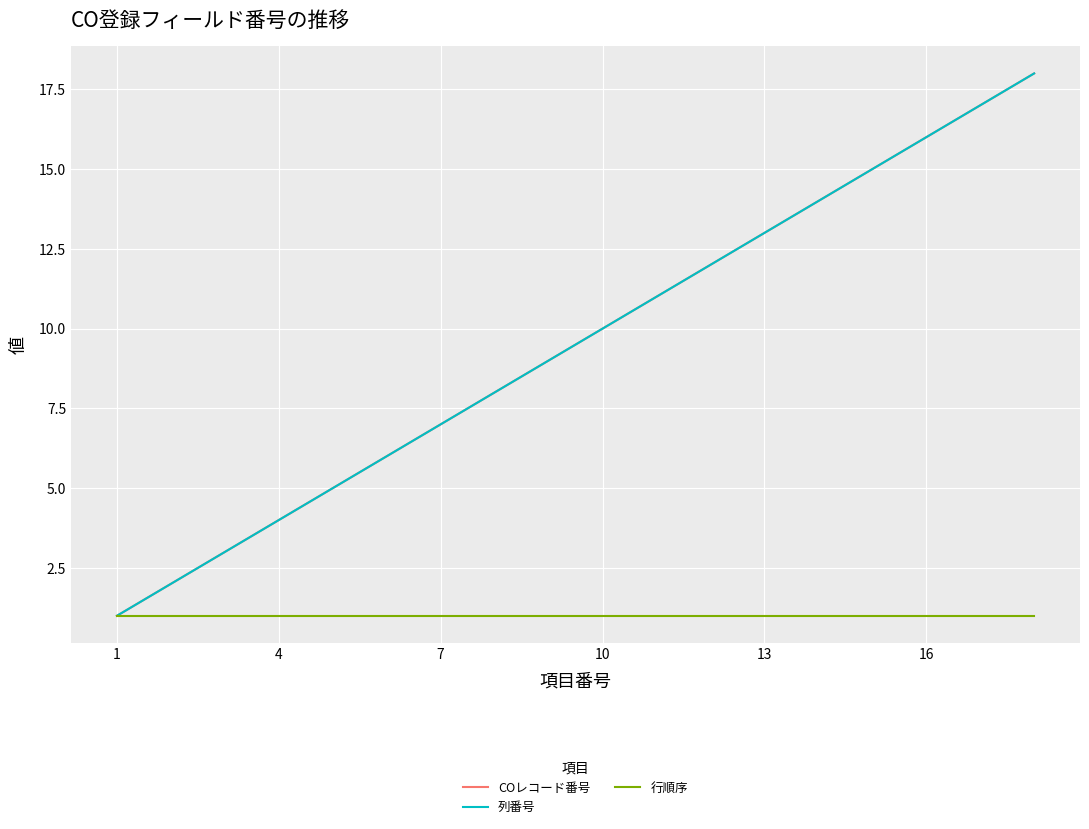

Does the chart have visible grid lines?

Yes